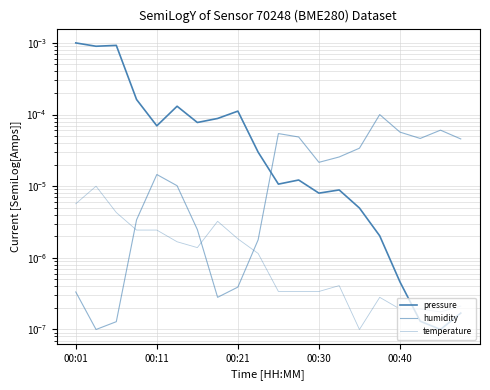

List the series in order of their peak value, highest first.

pressure, humidity, temperature